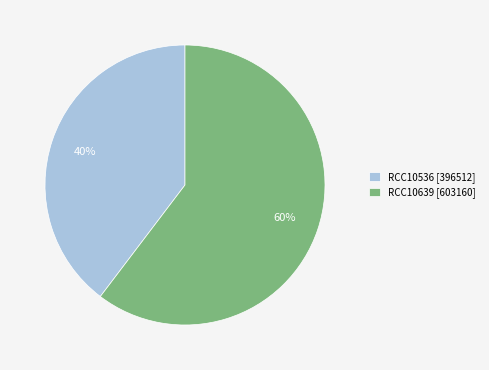

Which slice is the smallest?

RCC10536